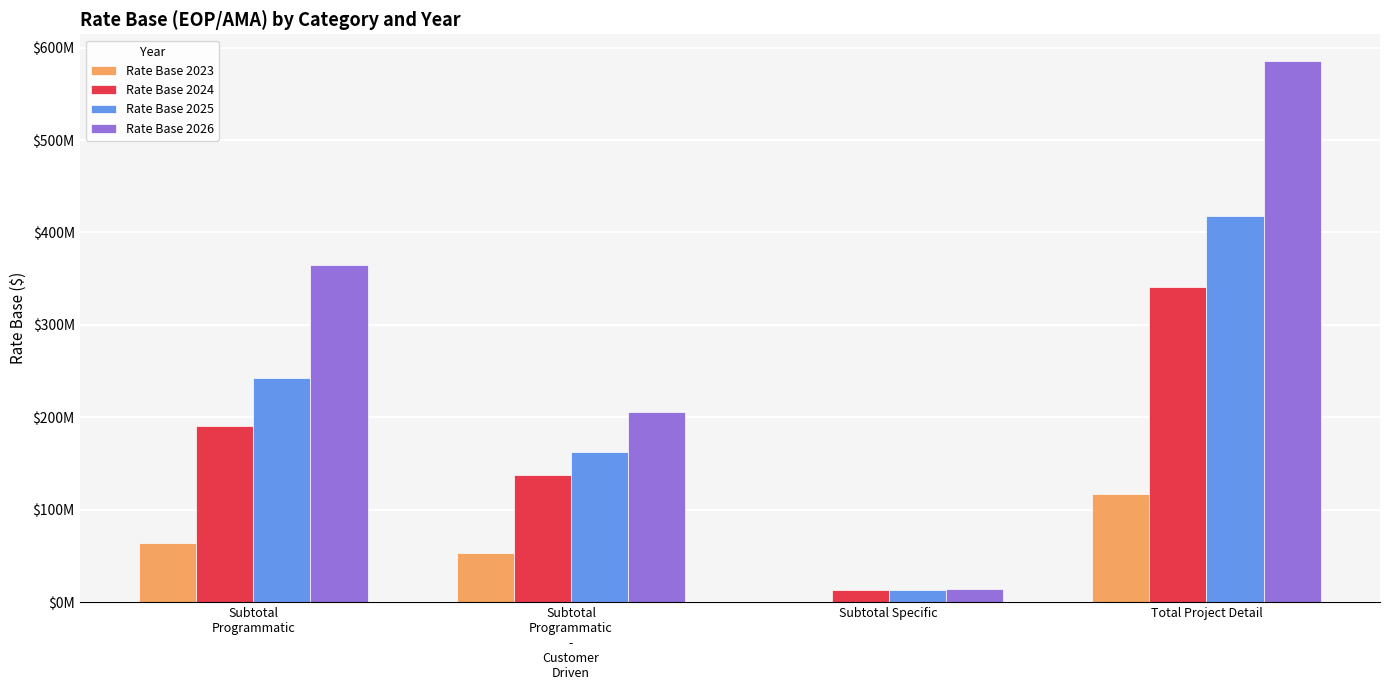

Are the bars horizontal?

No